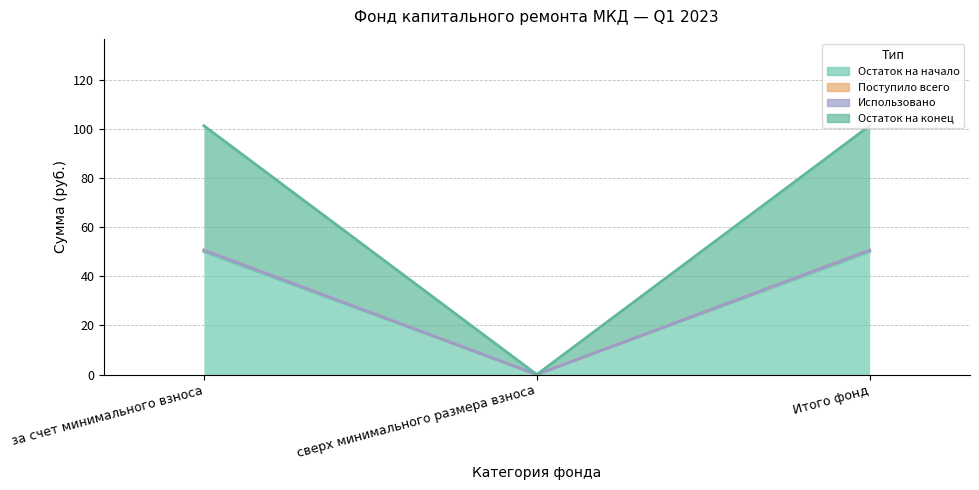

What is the highest value of the Поступило всего series?

50.7